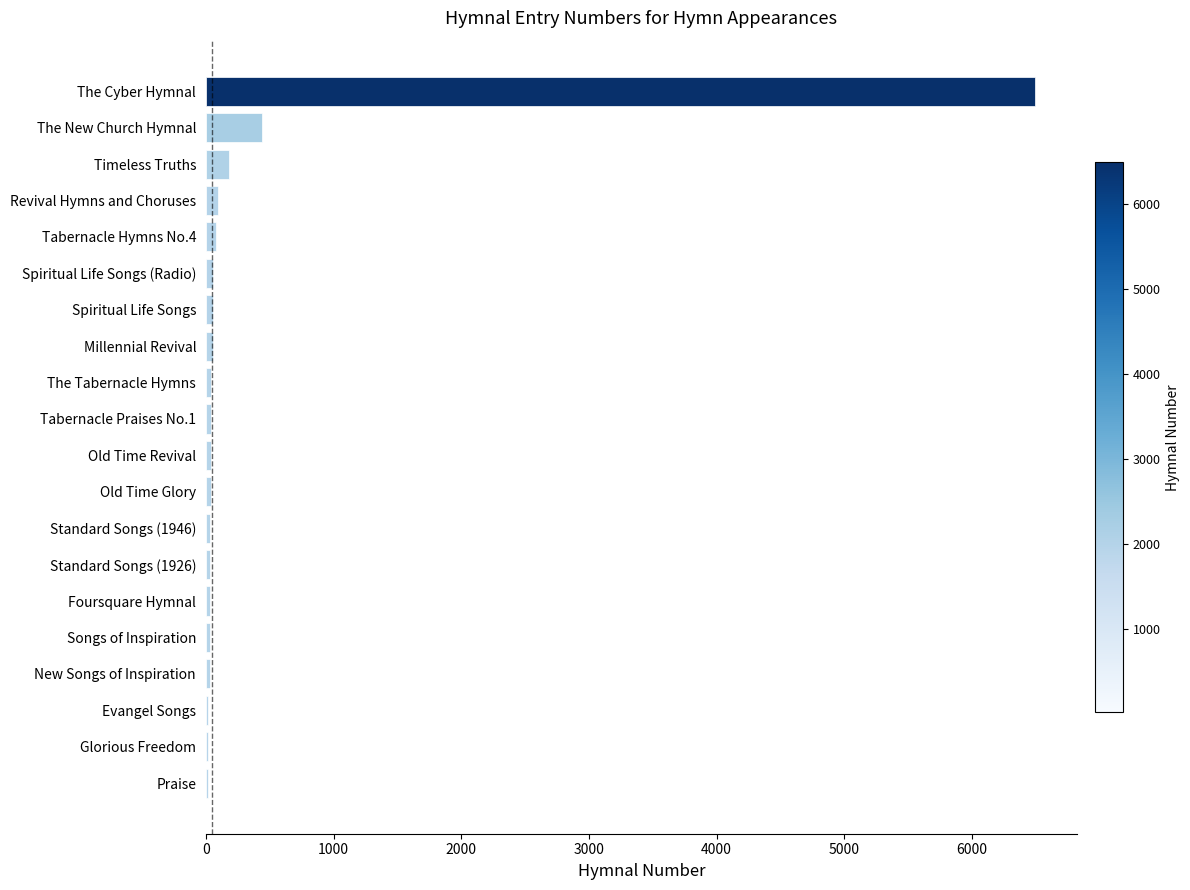

What is the greatest value displayed?

6497